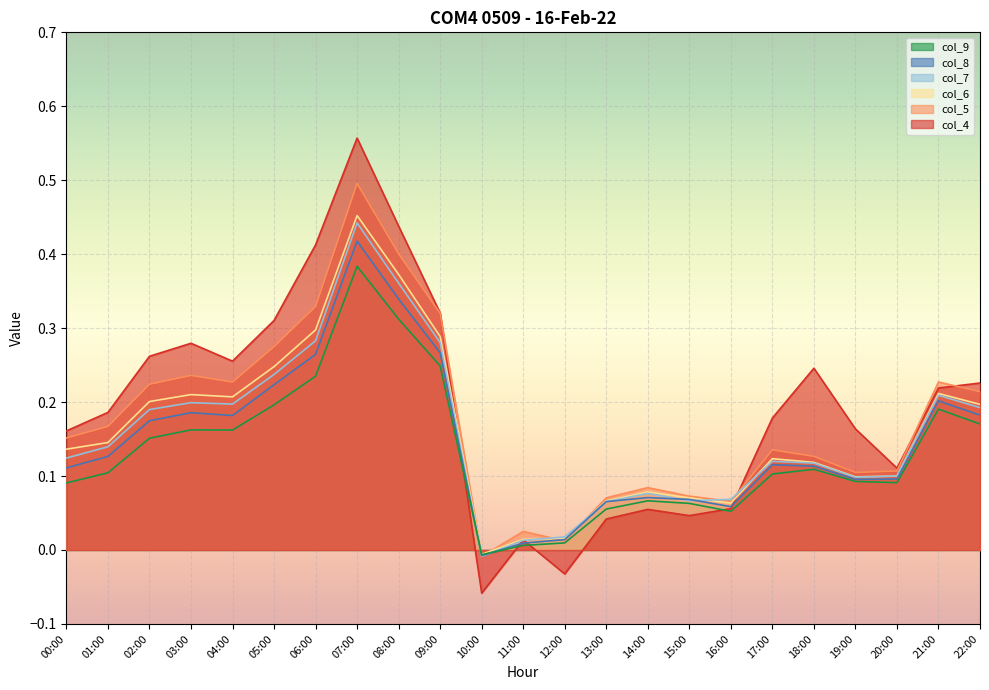

List the series in order of their peak value, highest first.

col_4, col_5, col_6, col_7, col_8, col_9